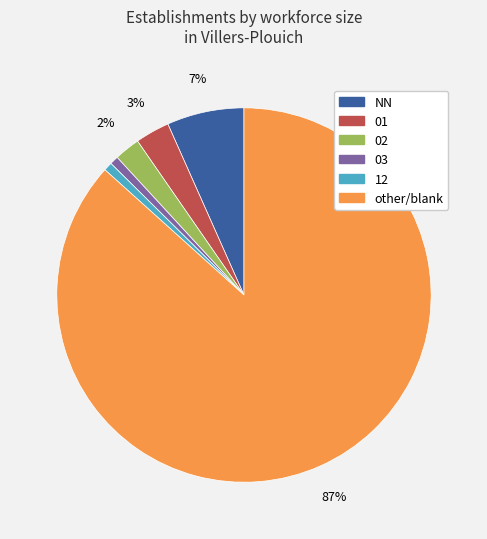

Does any single category account for the majority?

Yes